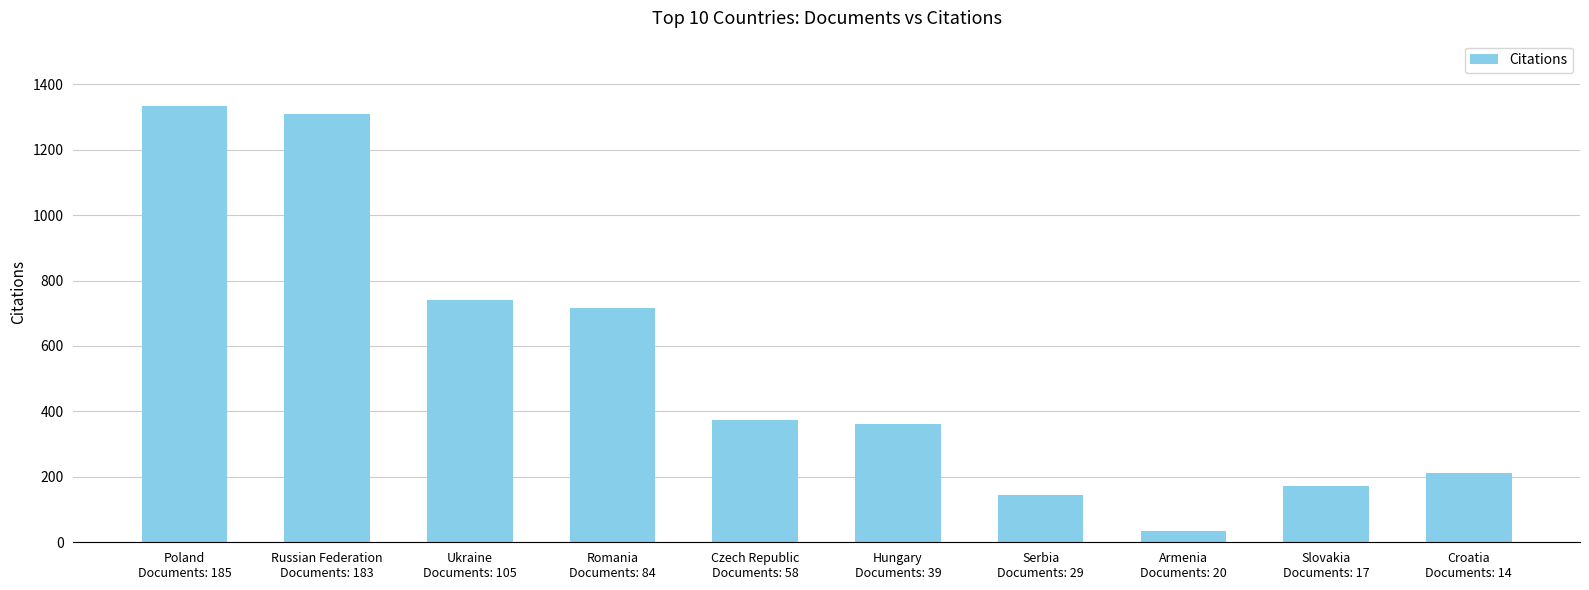

How many values are below 374?

5